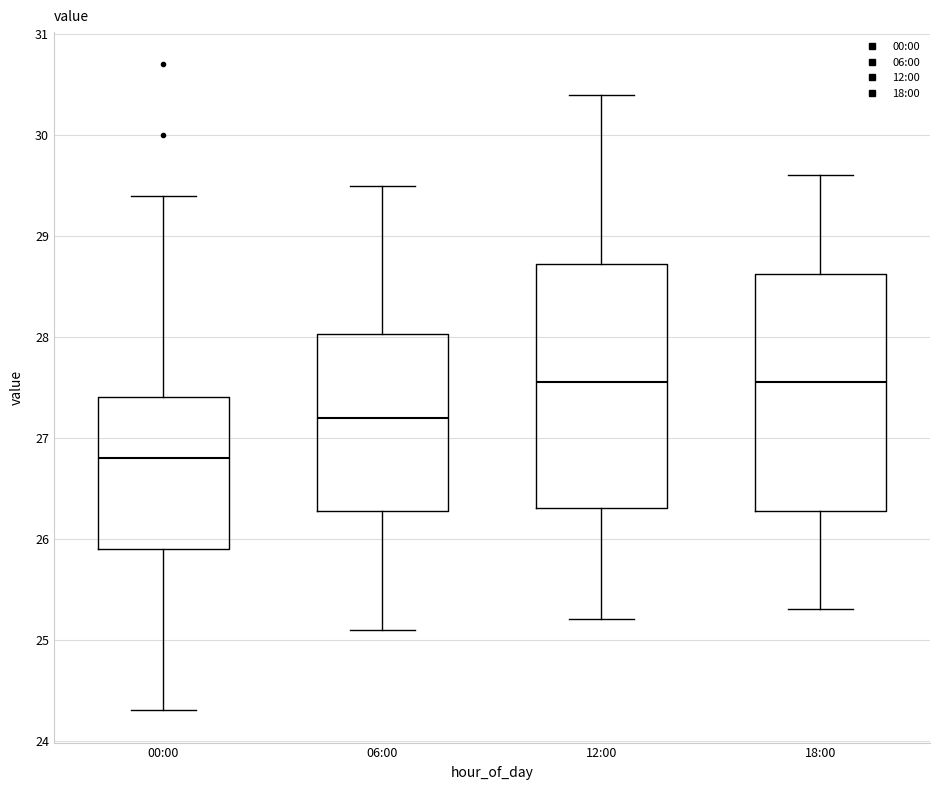

Reading left to right, transcribe this box plot: for each box, give where its median line is, the range the box spans, and where its two whiskers end, as read against the y-axis. The values are not printed on the chart, so give them approximately, as read against the axis.

00:00: median 26.8, box 25.9 to 27.4, whiskers 24.3 to 29.4
06:00: median 27.2, box 26.3 to 28.0, whiskers 25.1 to 29.5
12:00: median 27.6, box 26.3 to 28.7, whiskers 25.2 to 30.4
18:00: median 27.6, box 26.3 to 28.6, whiskers 25.3 to 29.6